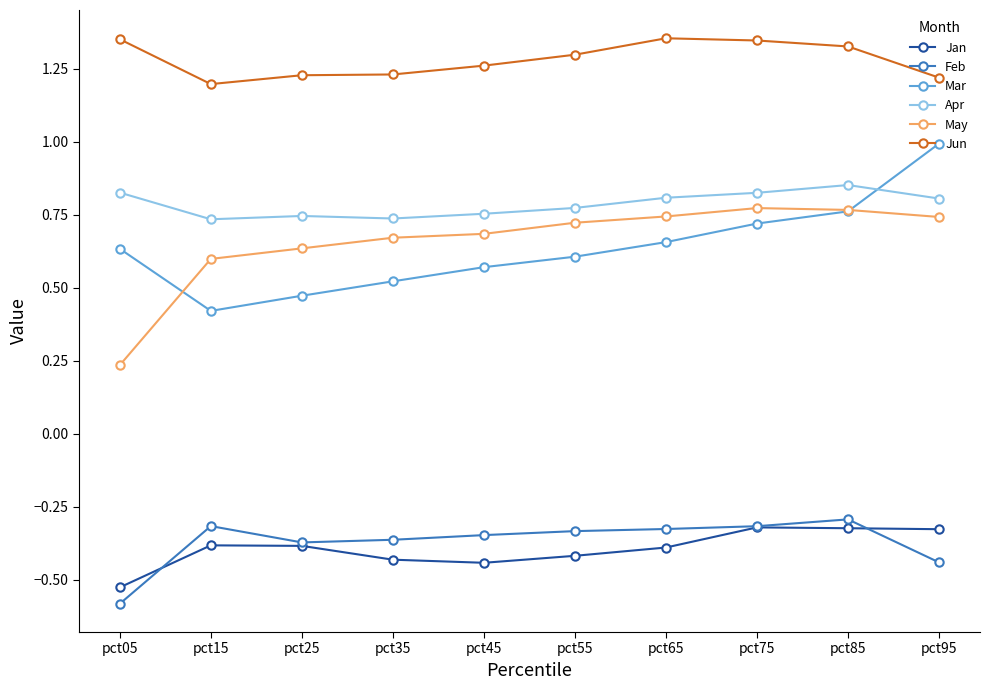

How many lines are shown in the chart?

6